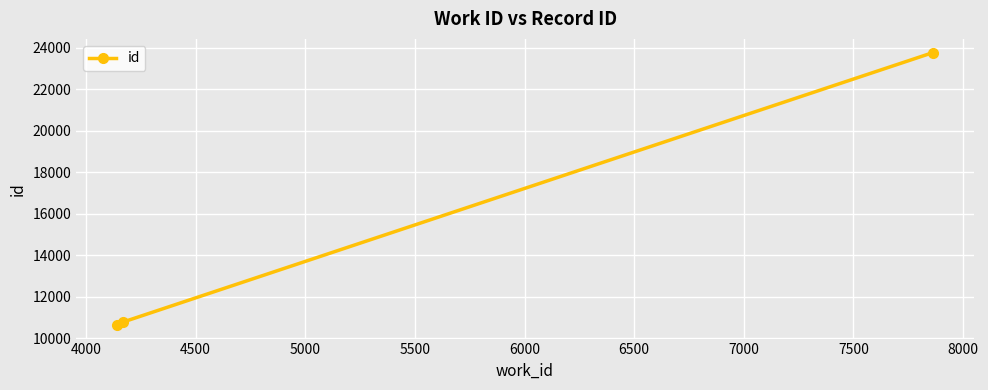

What is the smallest value displayed?

10646